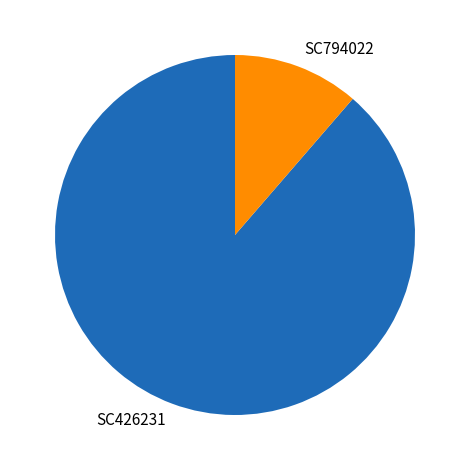

The SC426231 slice represents 99% of the pie. True or false?

False